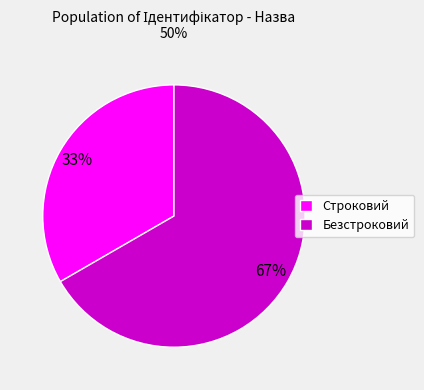

To the nearest percent, what portion does Строковий represent?

33%